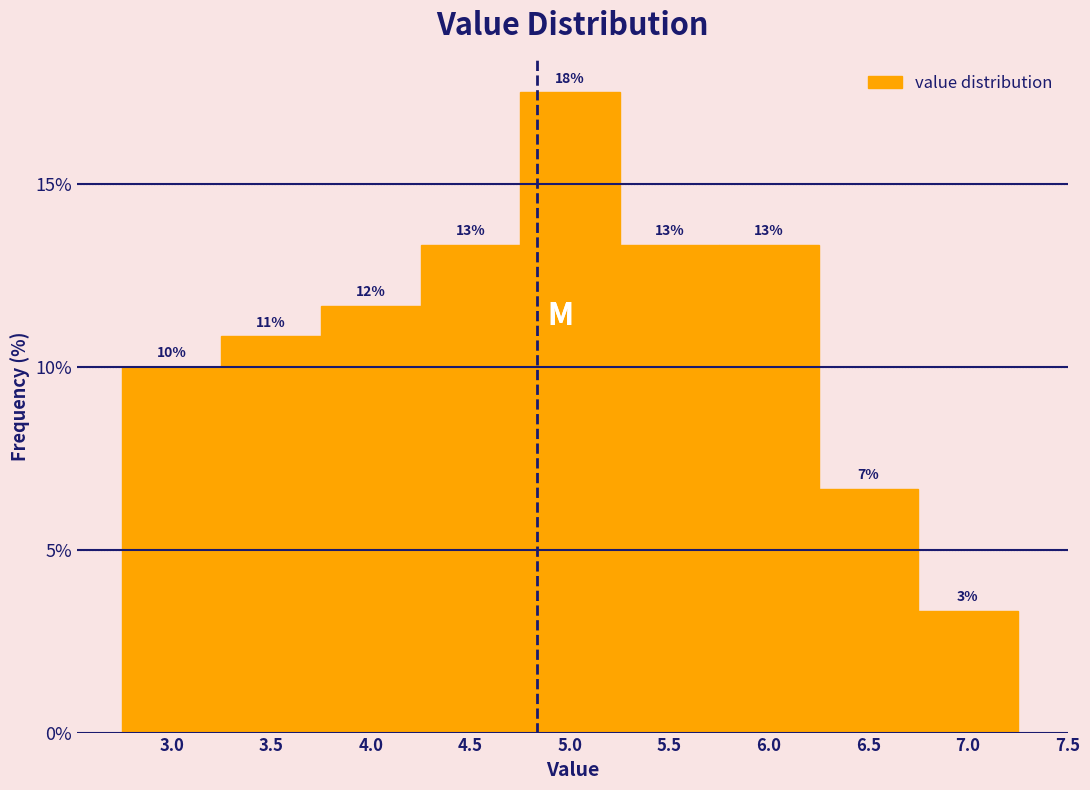

Are the bars horizontal?

No